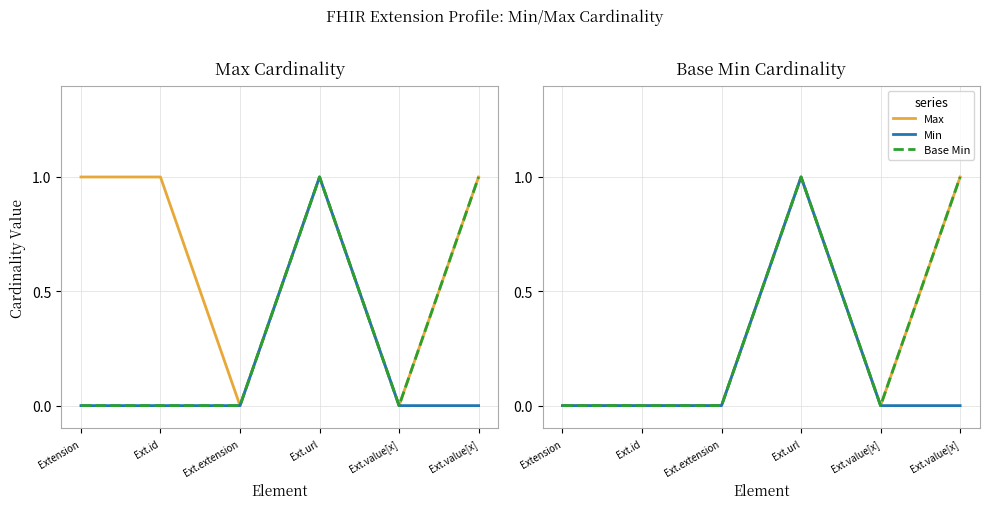

True or false: Max and Base Min cross at least once.

False